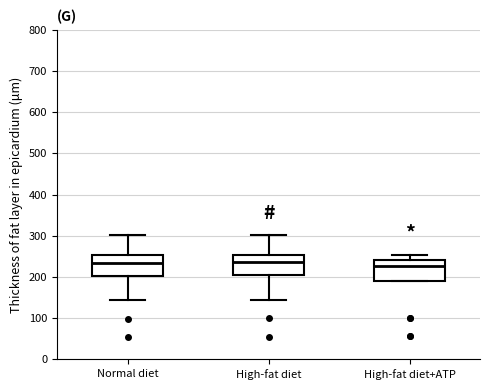

Reading left to right, read every box against the y-axis: the position of its median line, the range the box covers, and the ends of its whiskers. The values are not printed on the chart, so give them approximately, as read against the axis.

Normal diet: median 230, box 200 to 250, whiskers 140 to 300
High-fat diet: median 240, box 200 to 250, whiskers 150 to 300
High-fat diet+ATP: median 230, box 190 to 240, whiskers 190 to 250